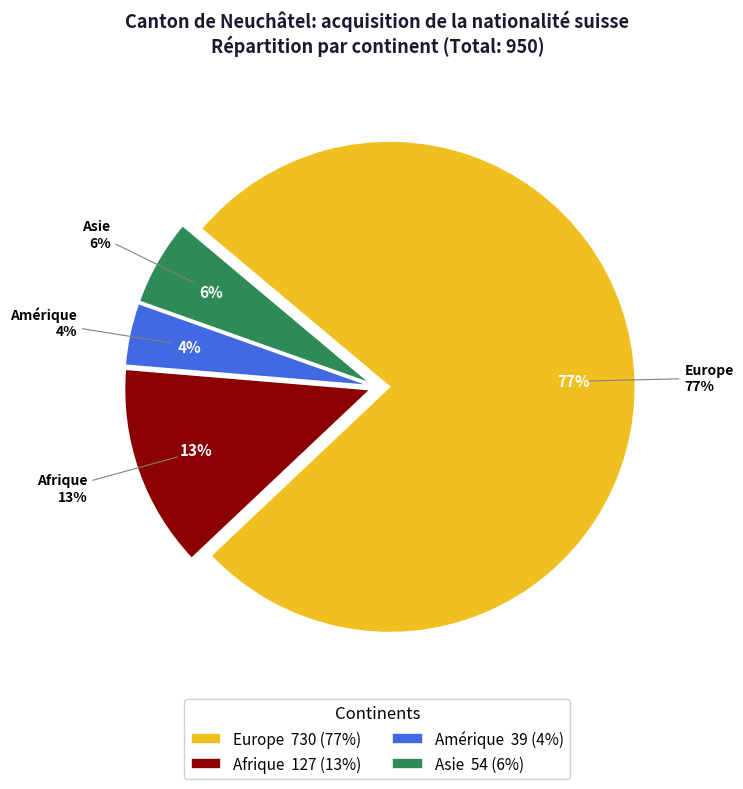

Which slice is the largest?

Europe